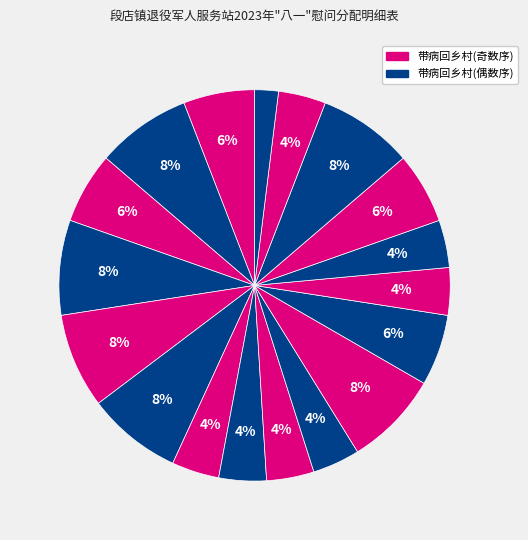

Count the number of slices in the pie.

18